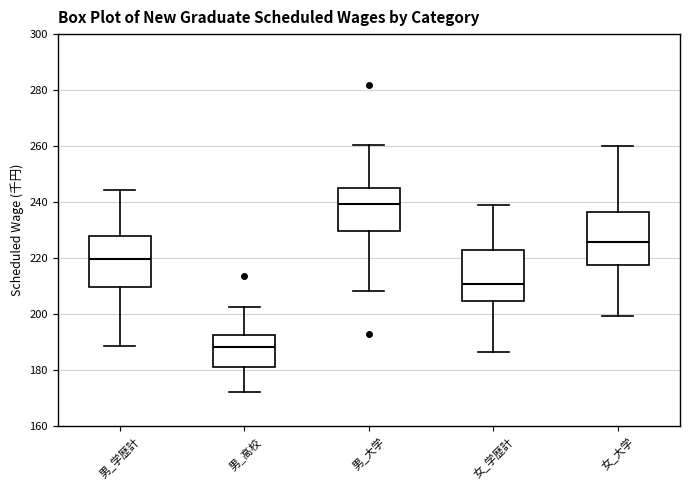

Reading left to right, read every box against the y-axis: the position of its median line, the range the box covers, and the ends of its whiskers. The values are not printed on the chart, so give them approximately, as read against the axis.

男_学歴計: median 220, box 210 to 228, whiskers 188 to 244
男_高校: median 188, box 182 to 192, whiskers 172 to 202
男_大学: median 240, box 230 to 246, whiskers 208 to 260
女_学歴計: median 210, box 204 to 222, whiskers 186 to 240
女_大学: median 226, box 218 to 236, whiskers 200 to 260